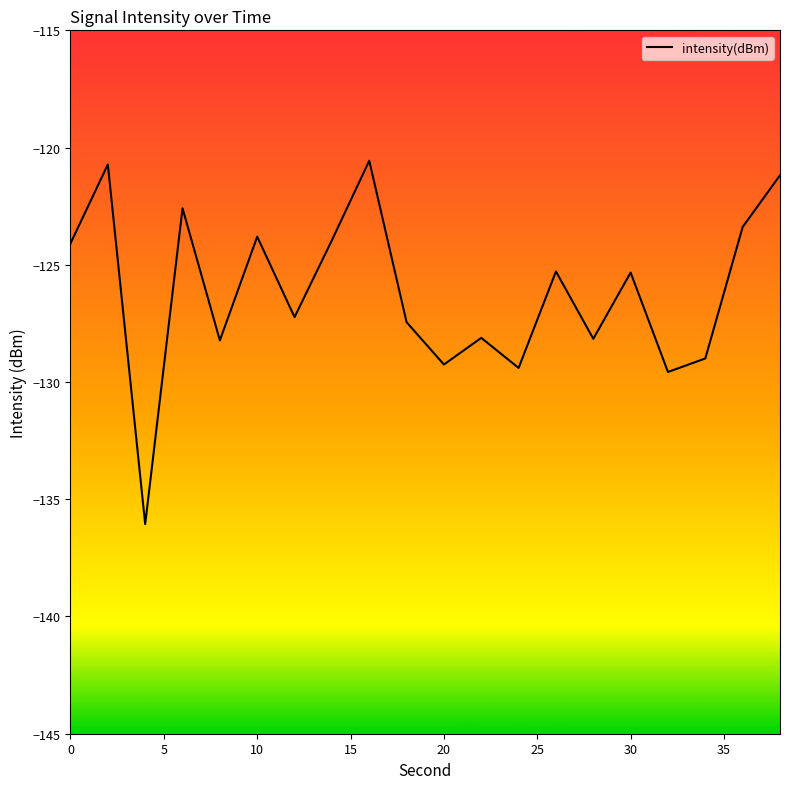

What is the difference between the maximum and minimum values?

15.5